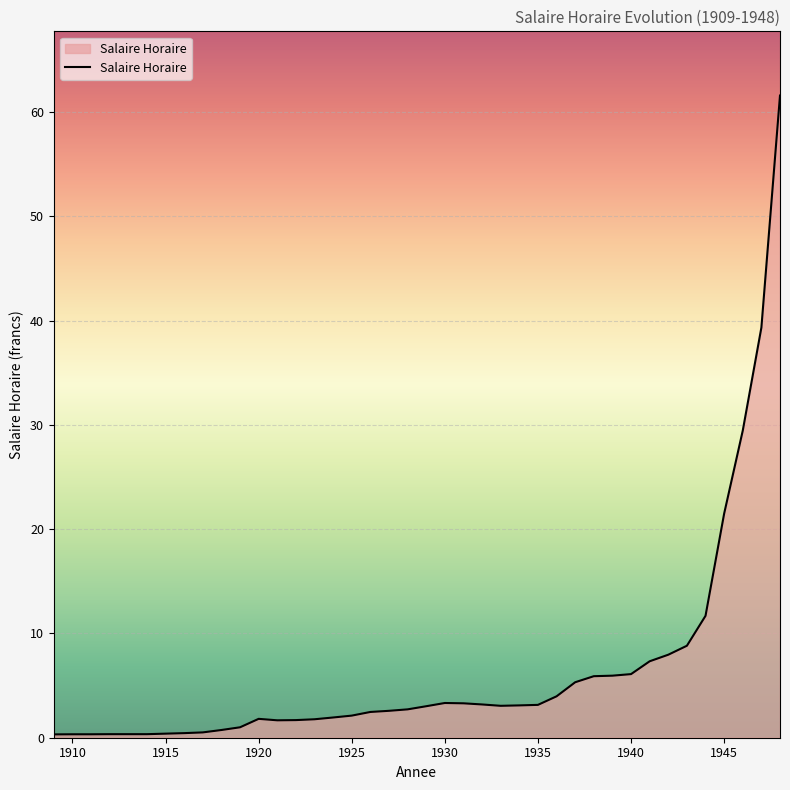

What is the minimum value shown in the chart?

0.3